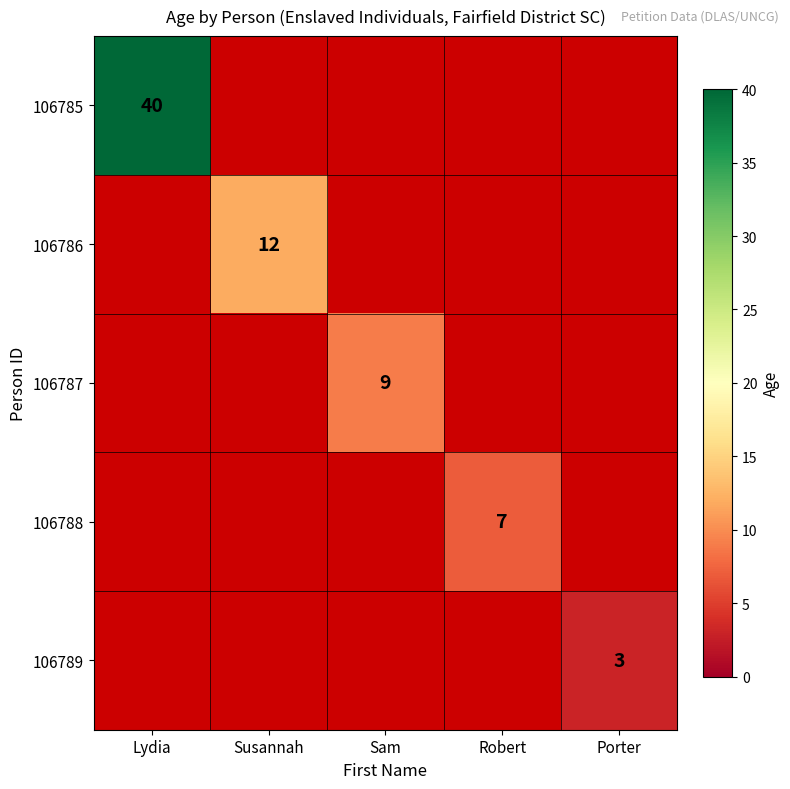

Is the value of 106785 at Lydia greater than the value of 106788 at Robert?

Yes